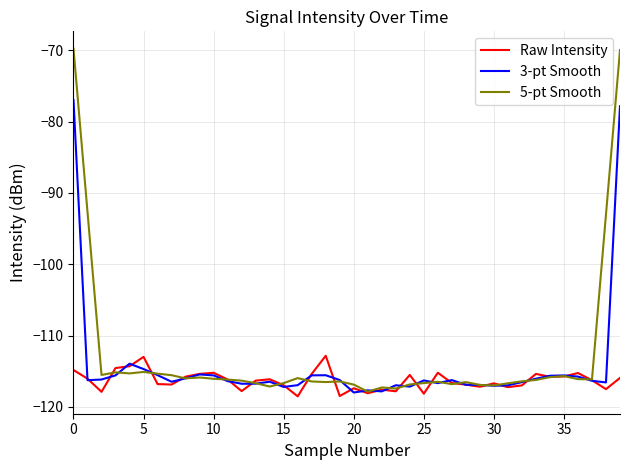

Rank the series by their maximum value, from highest to lowest.

5-pt Smooth, 3-pt Smooth, Raw Intensity